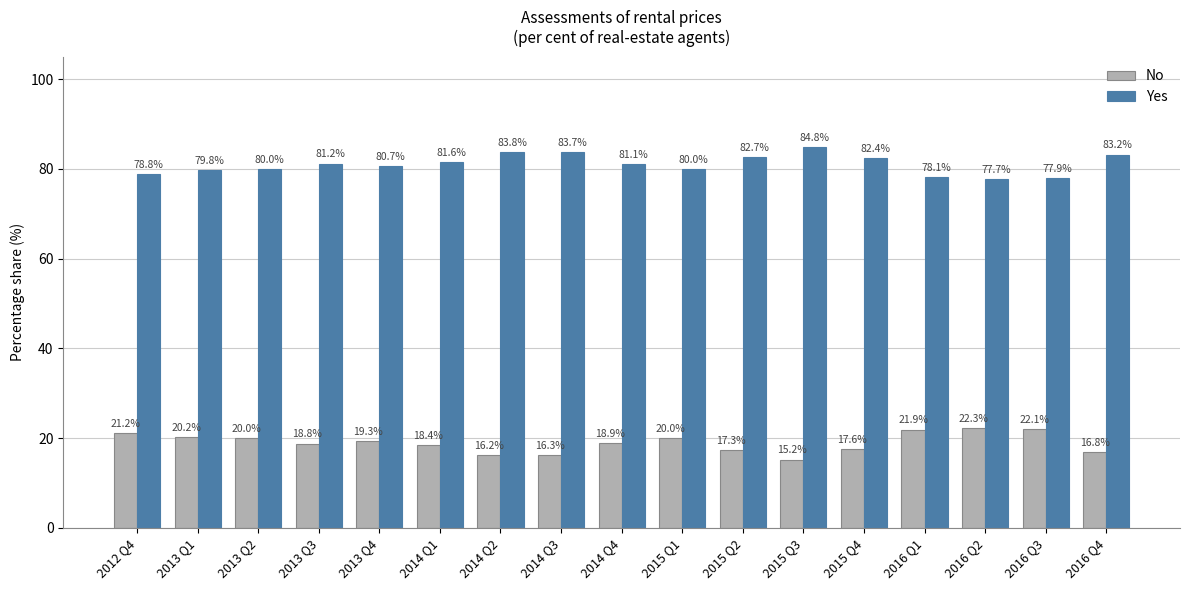

What is the sum of all No values?

322.5